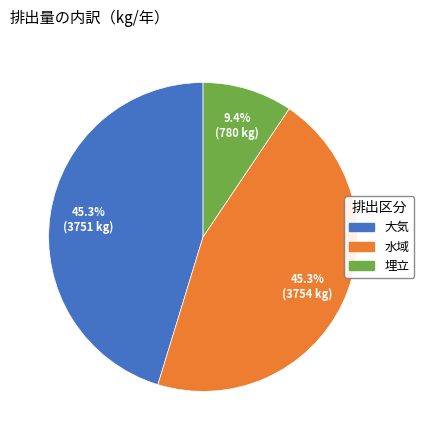

Which slice is the smallest?

埋立